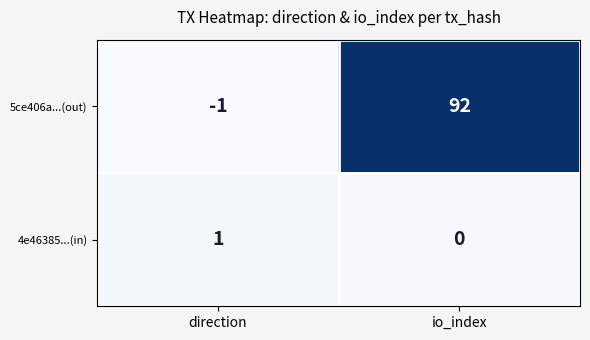

Which series has the widest spread of values?

5ce406a...(out)